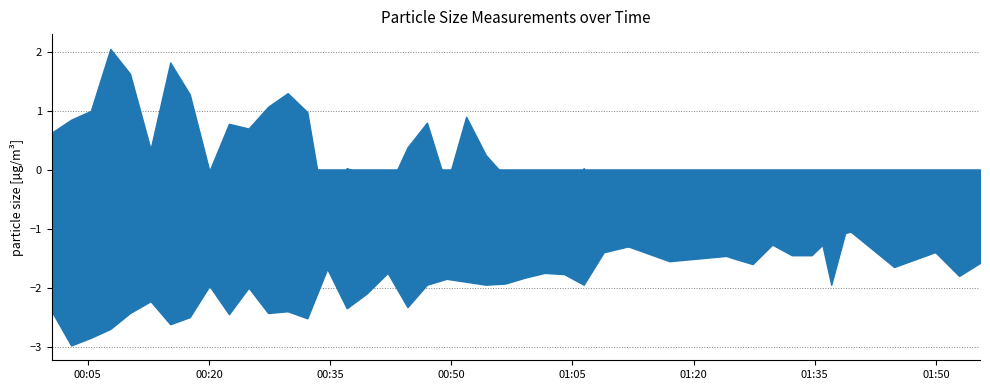

Rank the series at 2021/12/18 00:59:08 from lowest to highest value.

SDS_P2, SDS_P1